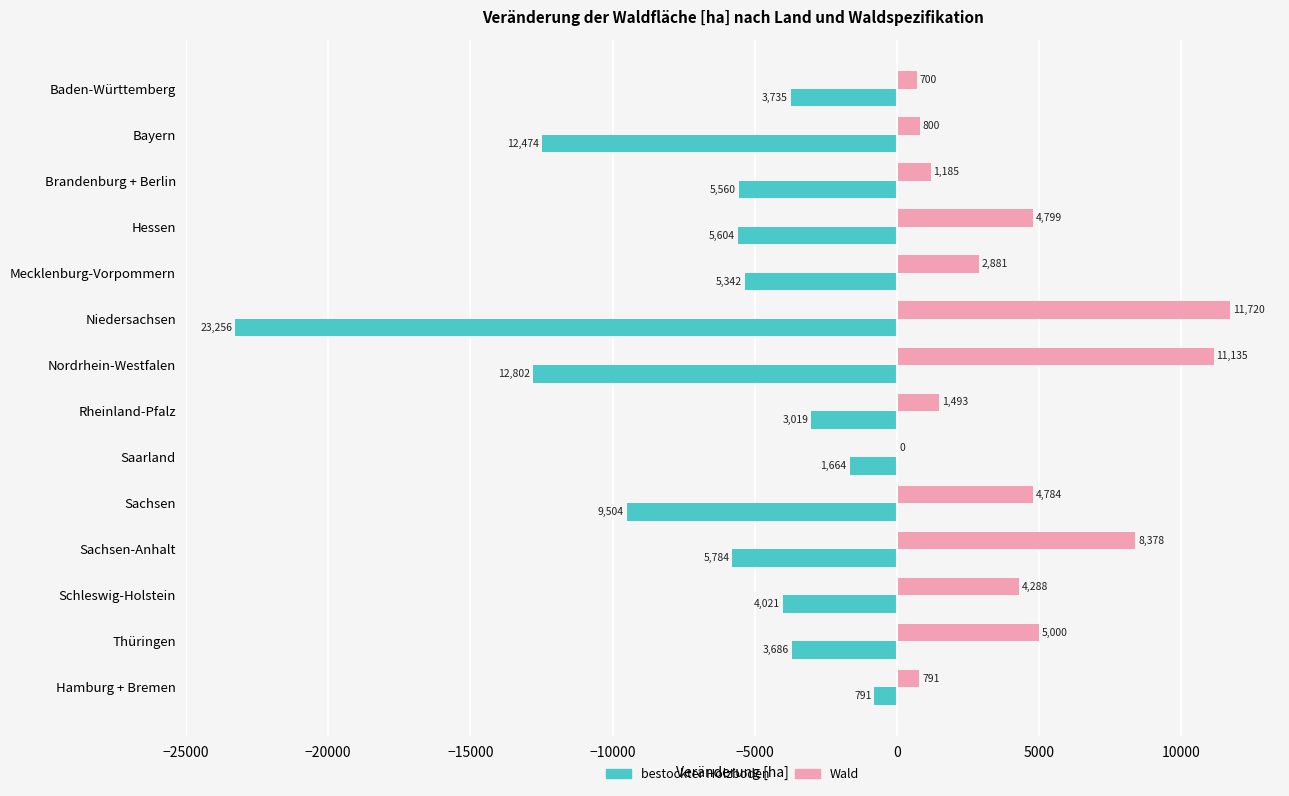

At which label is bestockter Holzboden closest to -12023?

Bayern